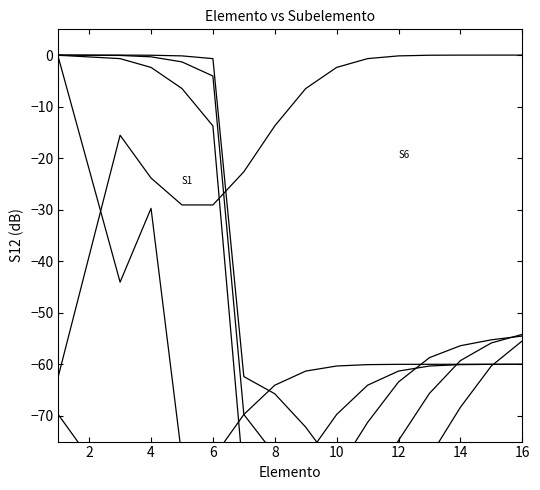

Is it true that Subelemento_2 equals -6.3 at 8?

False